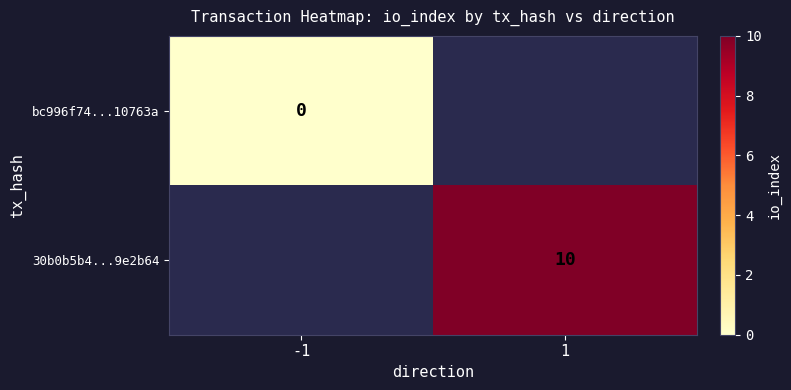

How many series are shown in this chart?

2